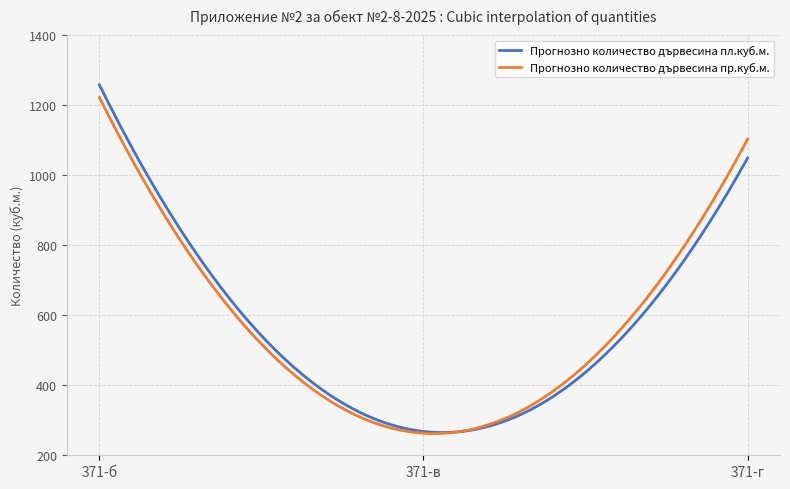

Which series has the widest spread of values?

Прогнозно количество дървесина пл.куб.м.